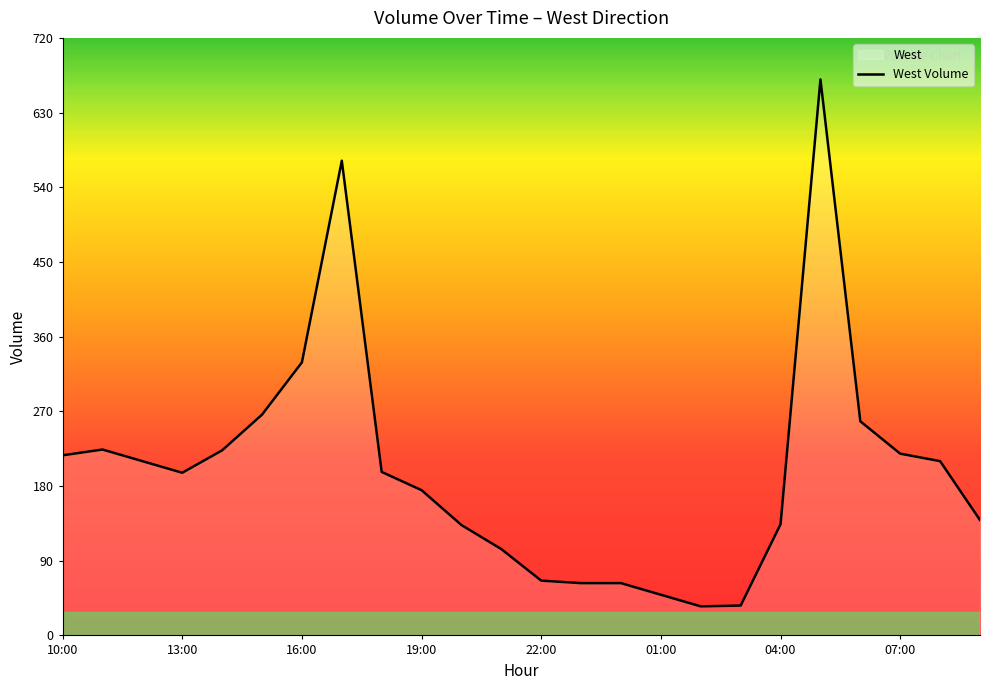

The chart shows a value of 104 at 11. True or false?

True